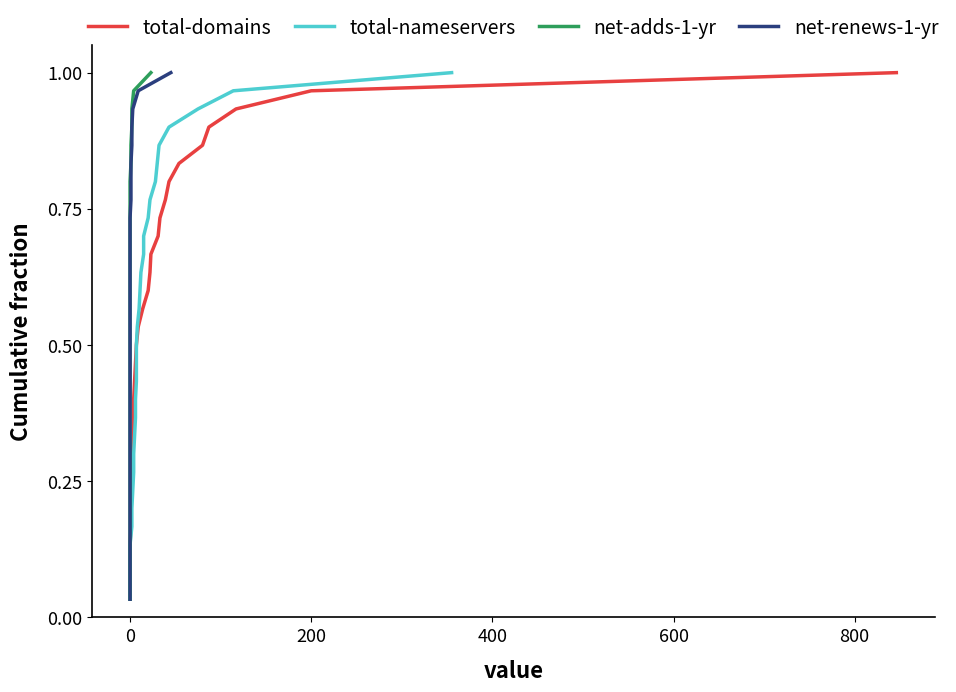

What is the difference between the maximum and minimum values in the net-renews-1-yr series?

1.0